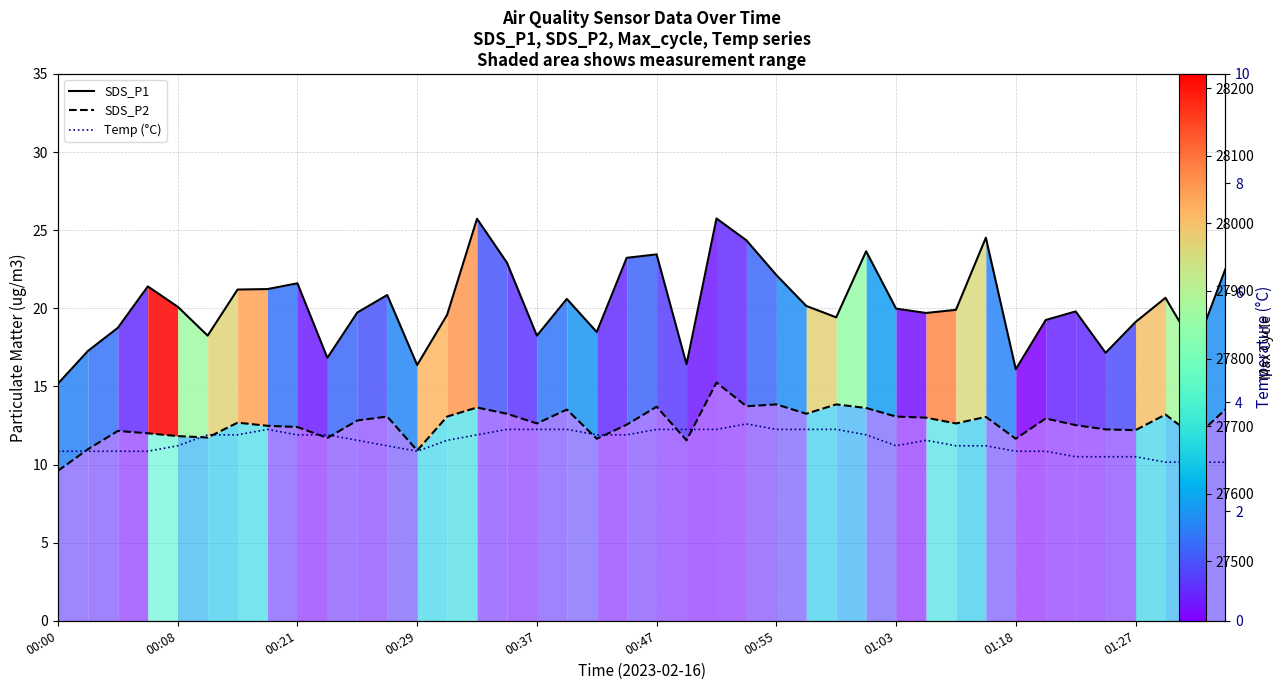

How many values in the SDS_P1 series are below 19?

12